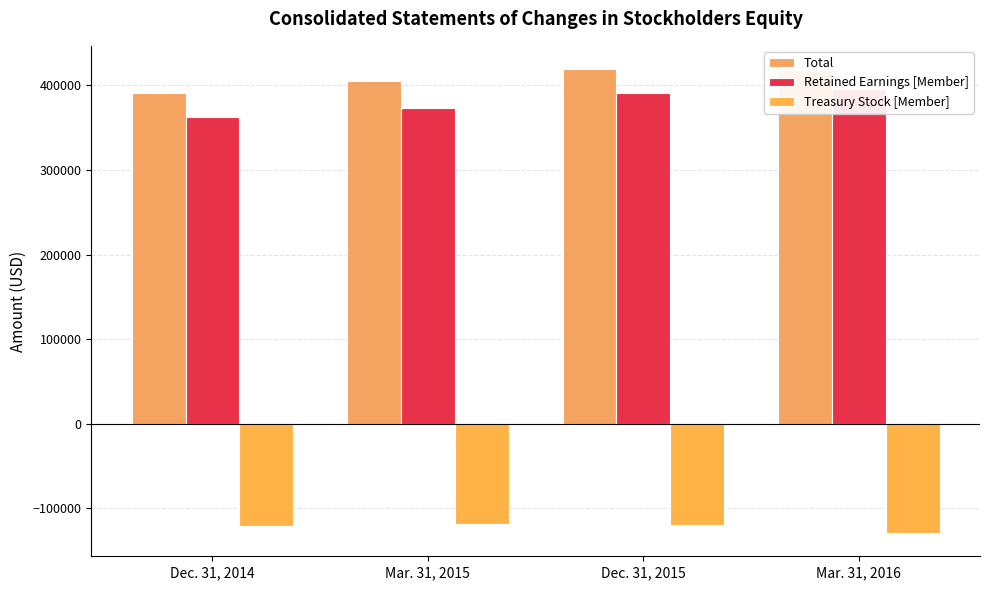

Reading right to left, list all the values displayed in this chart.

Total: 418118	419272	405075	390853
Retained Earnings [Member]: 395963	390690	373812	362211
Treasury Stock [Member]: -129142	-120104	-118130	-120818